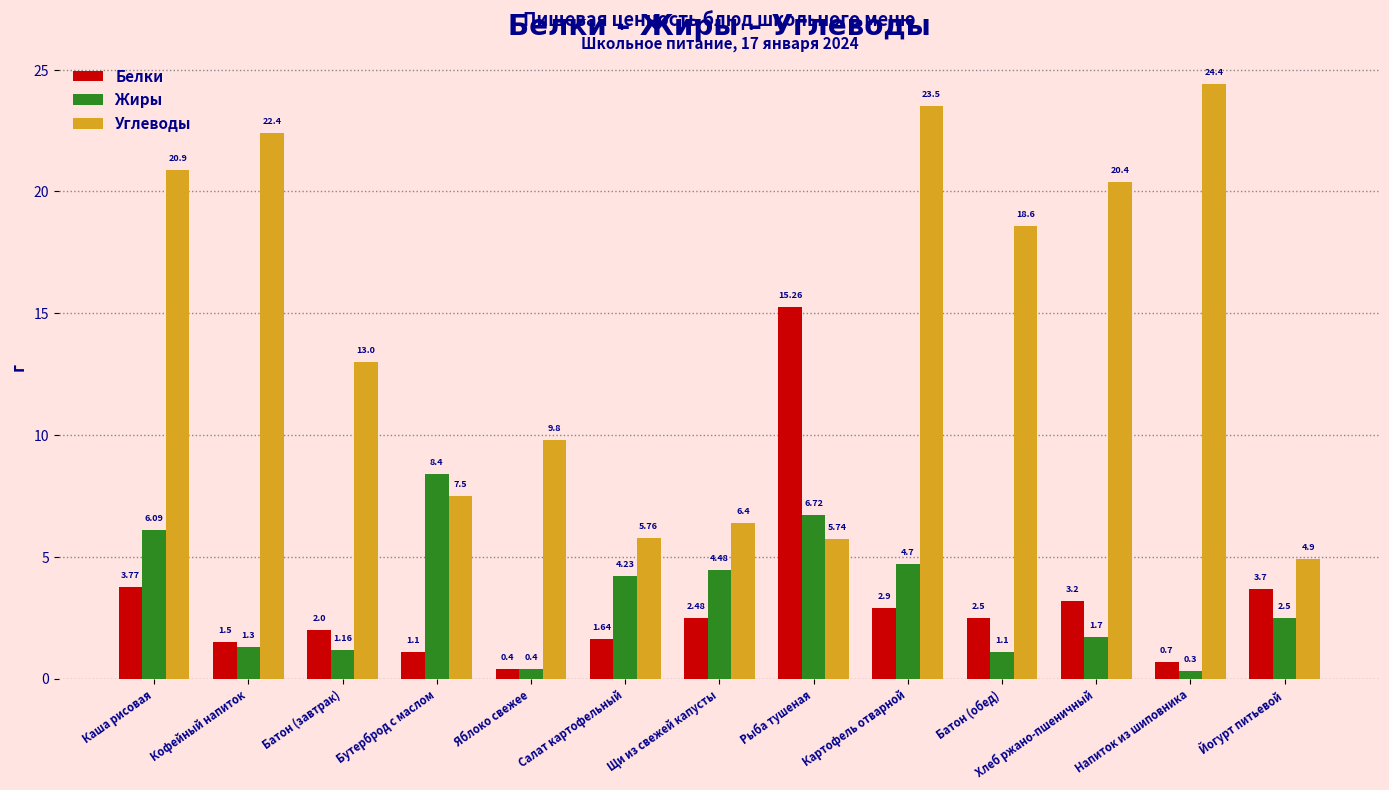

How many values in the Жиры series are below 2?

6